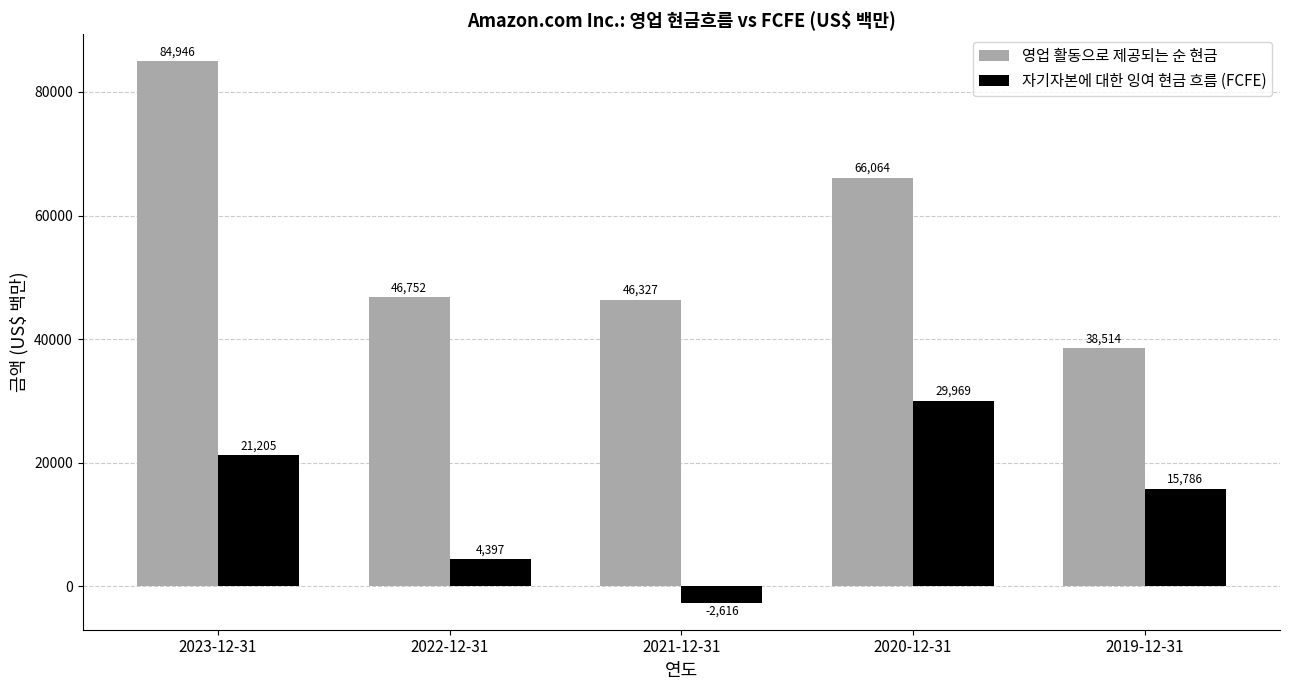

Reading right to left, transcribe all the data shown in this chart.

영업 활동으로 제공되는 순 현금: 38514	66064	46327	46752	84946
자기자본에 대한 잉여 현금 흐름 (FCFE): 15786	29969	-2616	4397	21205